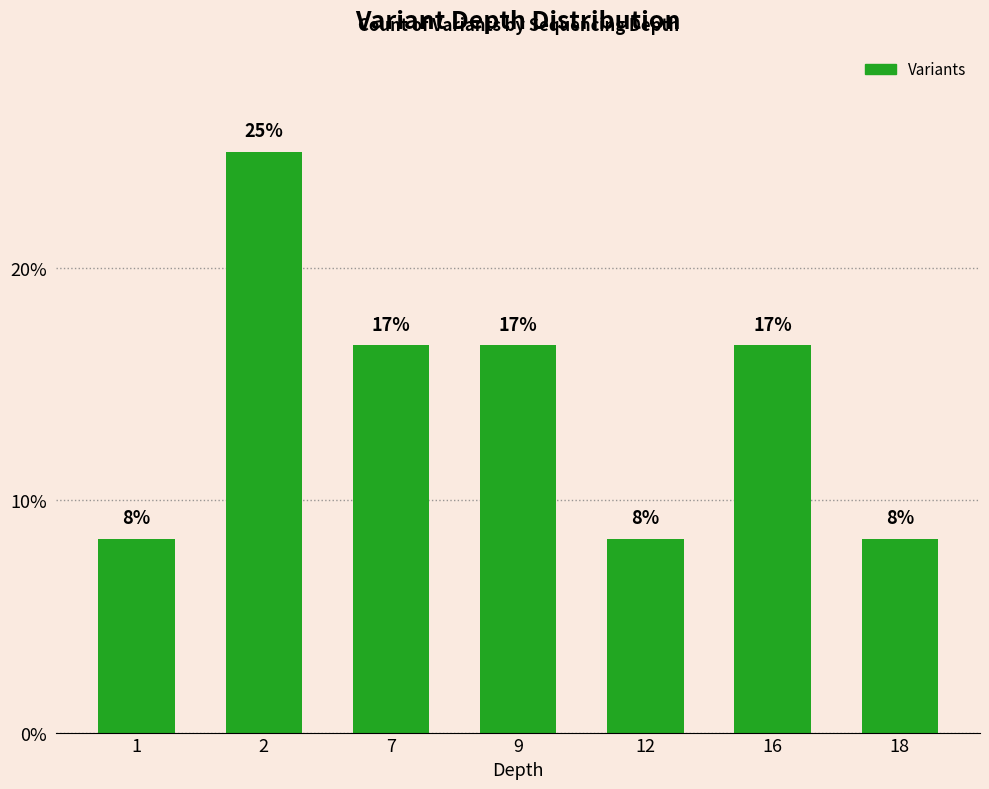

Where is the data nearest to the value 16?

7